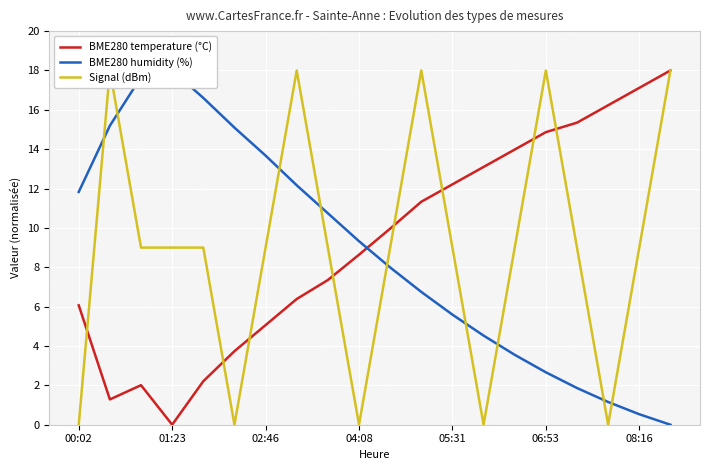

Is it true that BME280 temperature (°C) equals 20.9 at 13?

False